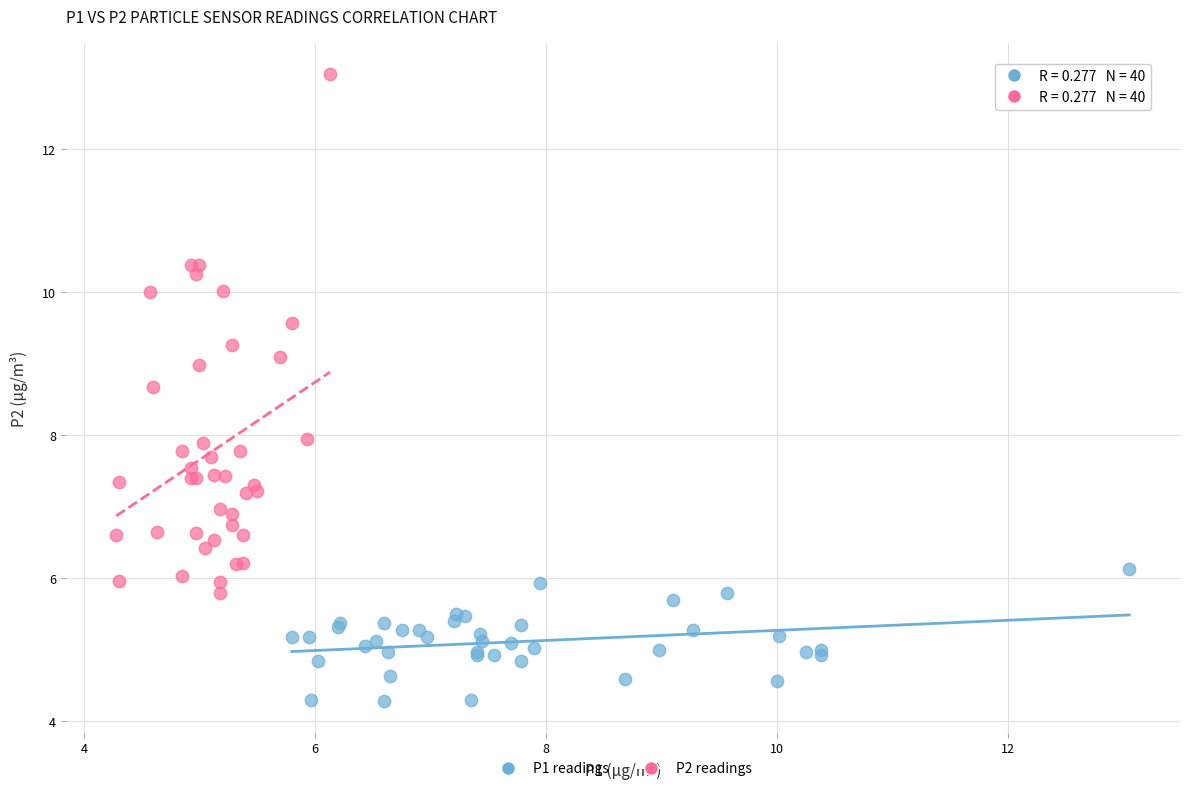

Which series reaches the minimum Y coordinate?

P1 readings